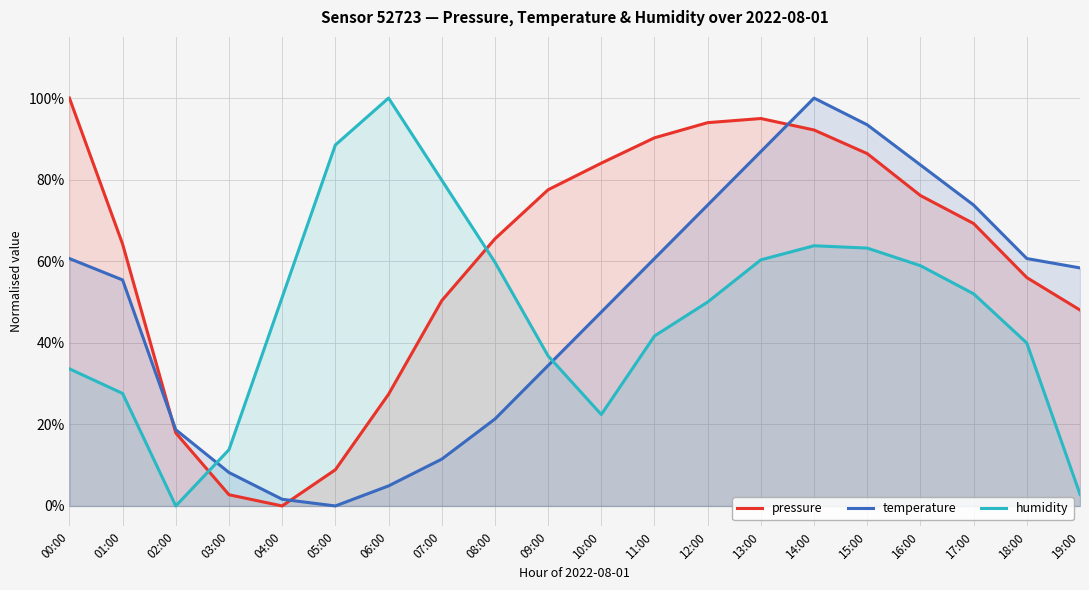

Rank the series at 15:00 from highest to lowest value.

temperature, pressure, humidity